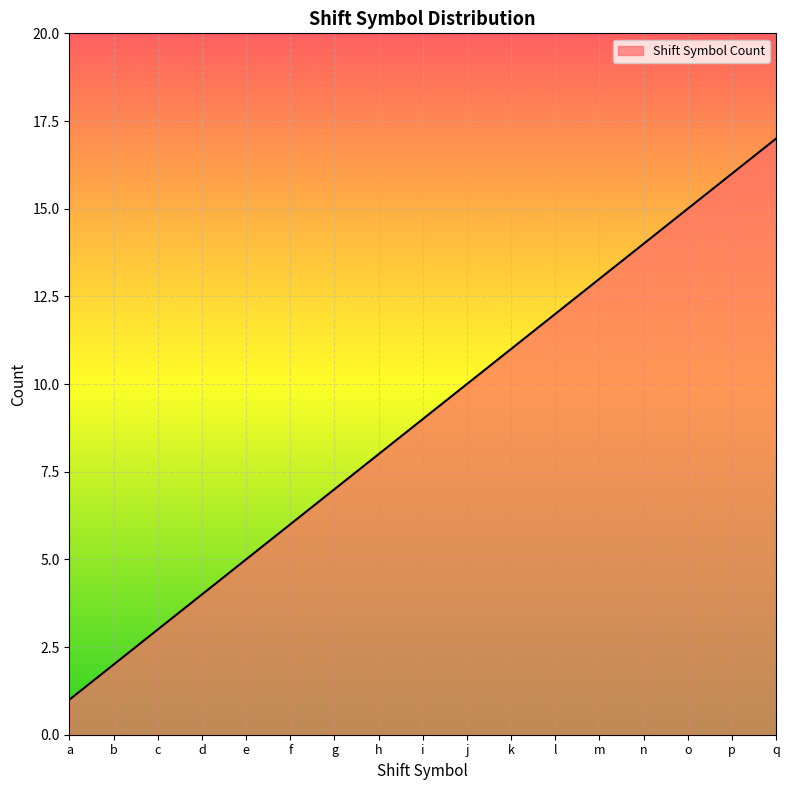

What is the average value?

9